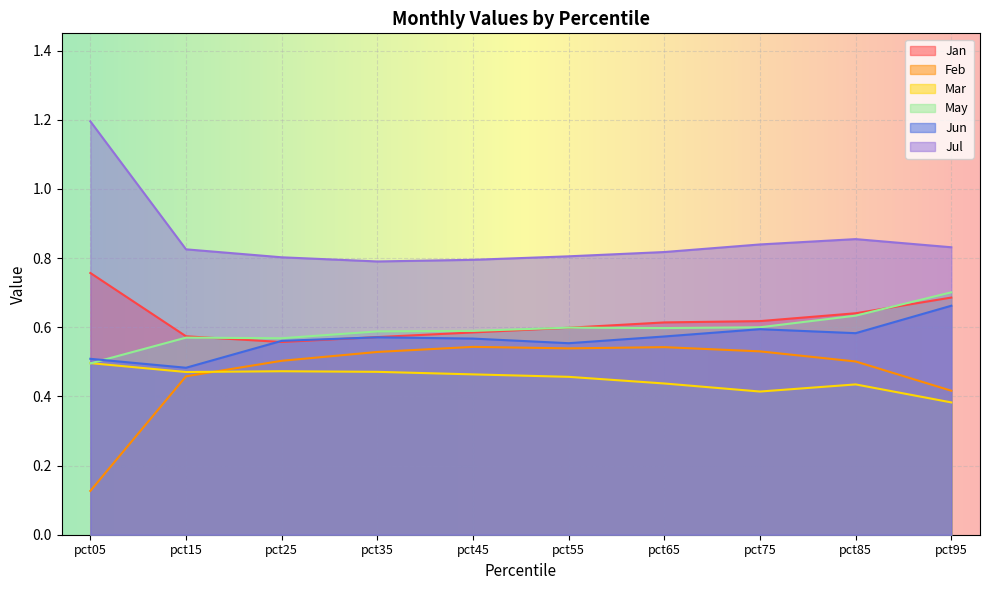

True or false: Jul has a value of 1.2 at pct25.

False